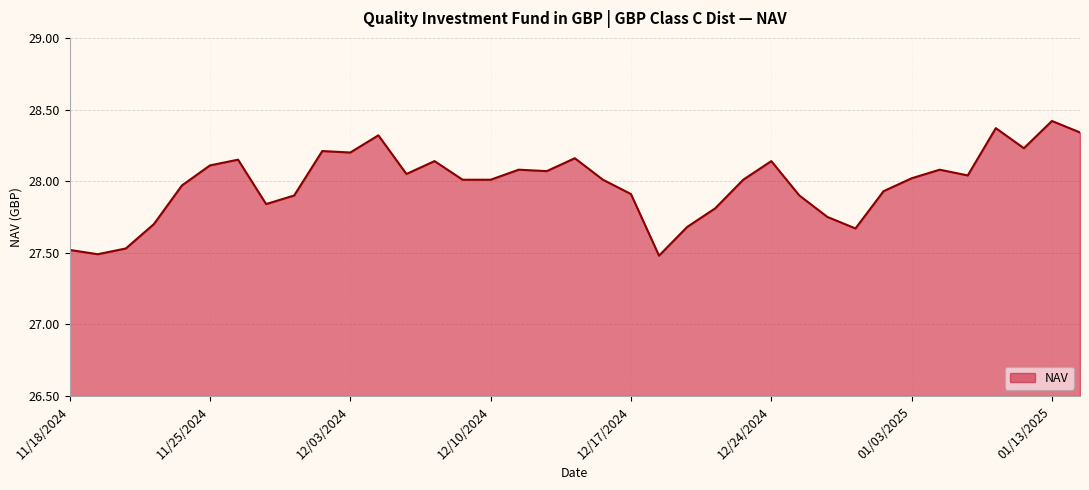

What is the difference between the maximum and minimum values?

0.9